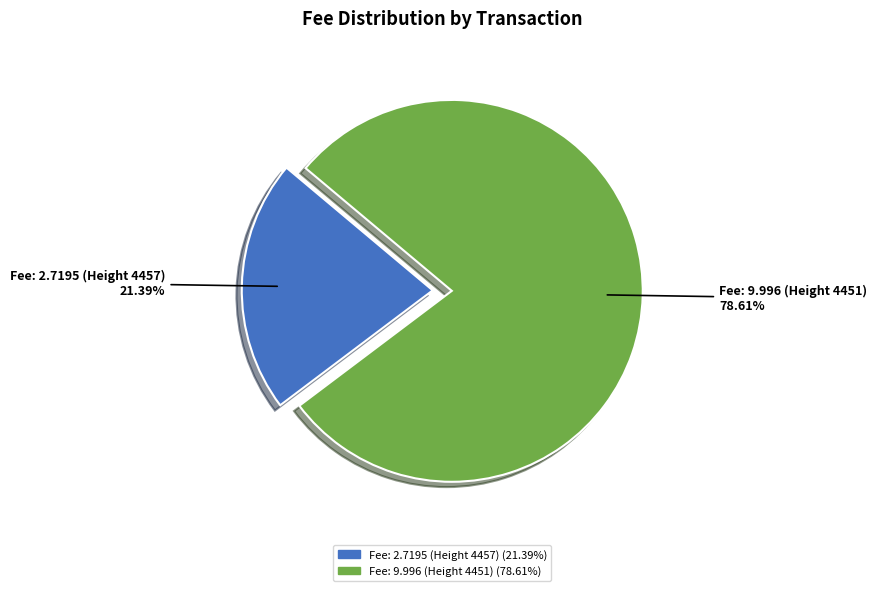

How many segments does this pie chart have?

2